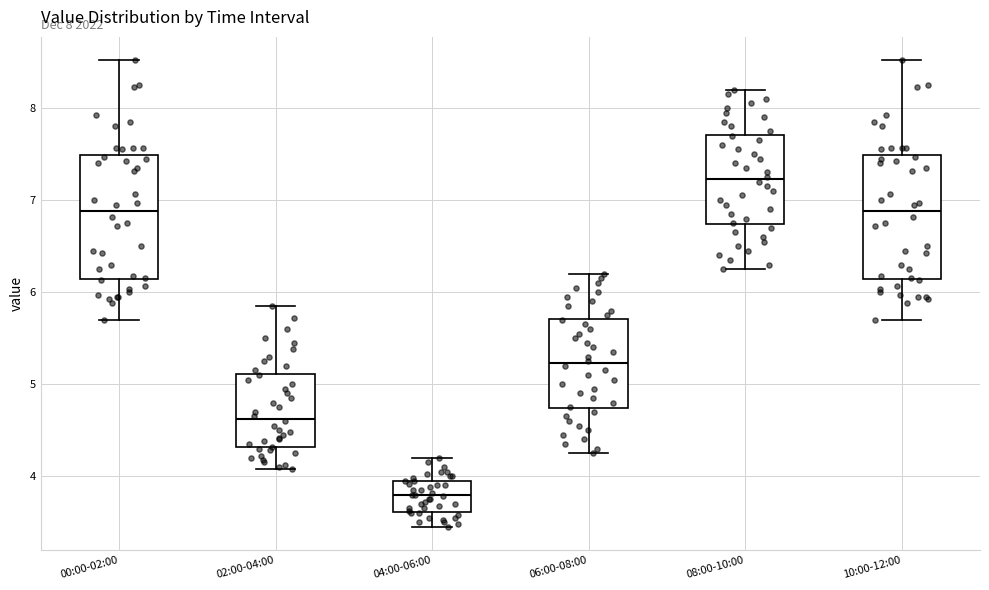

Which box's median line is the highest?

08:00-10:00